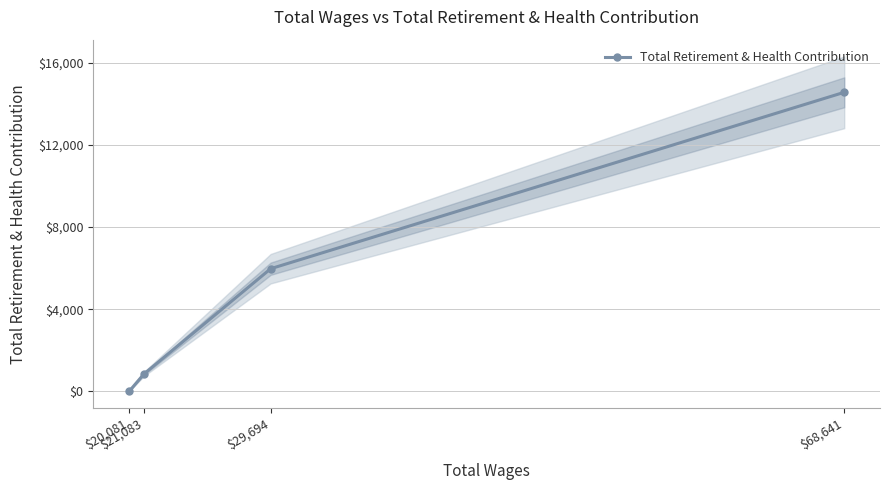

What is the maximum value shown in the chart?

14559